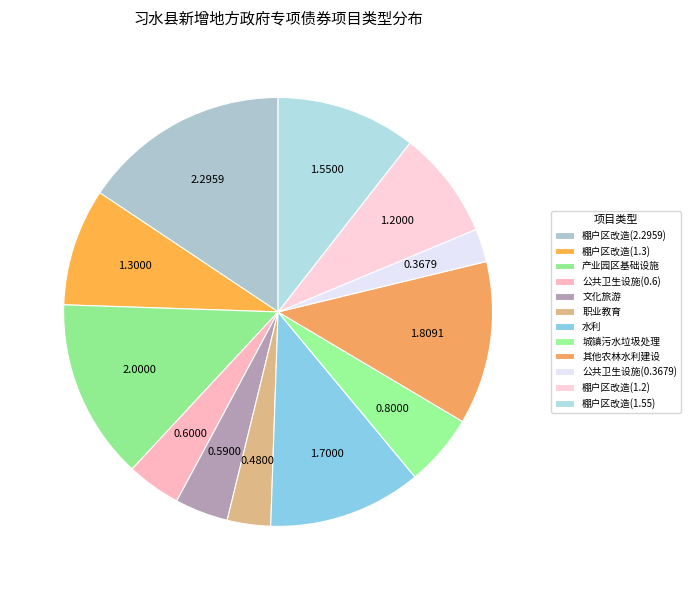

Count the number of slices in the pie.

12